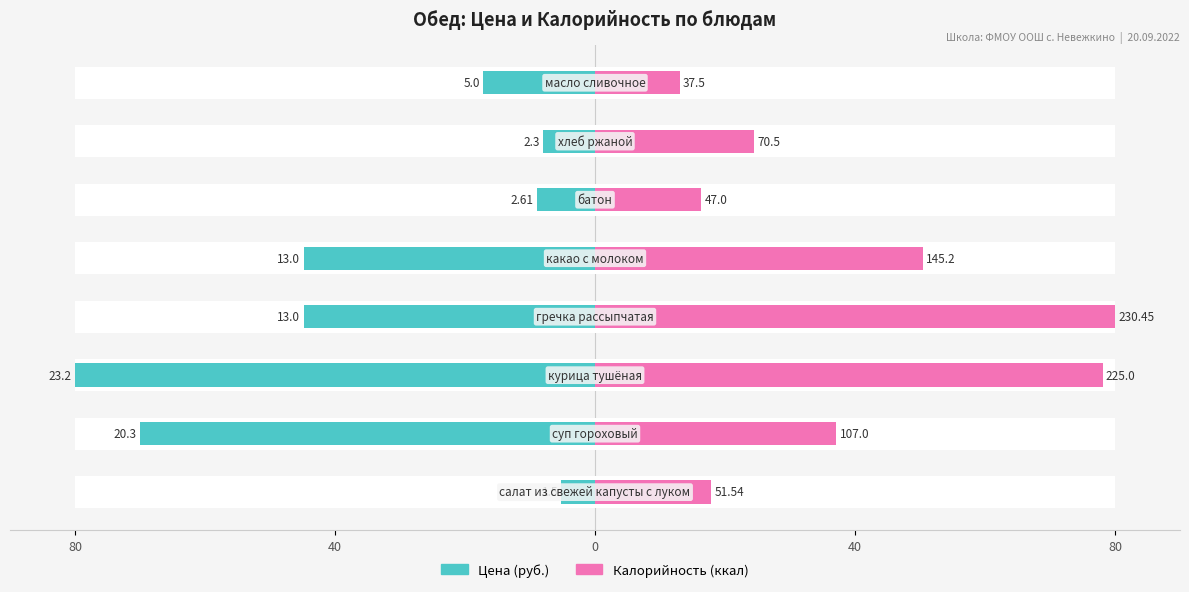

Is it true that Цена (руб.) equals -111.0 at 40?

False